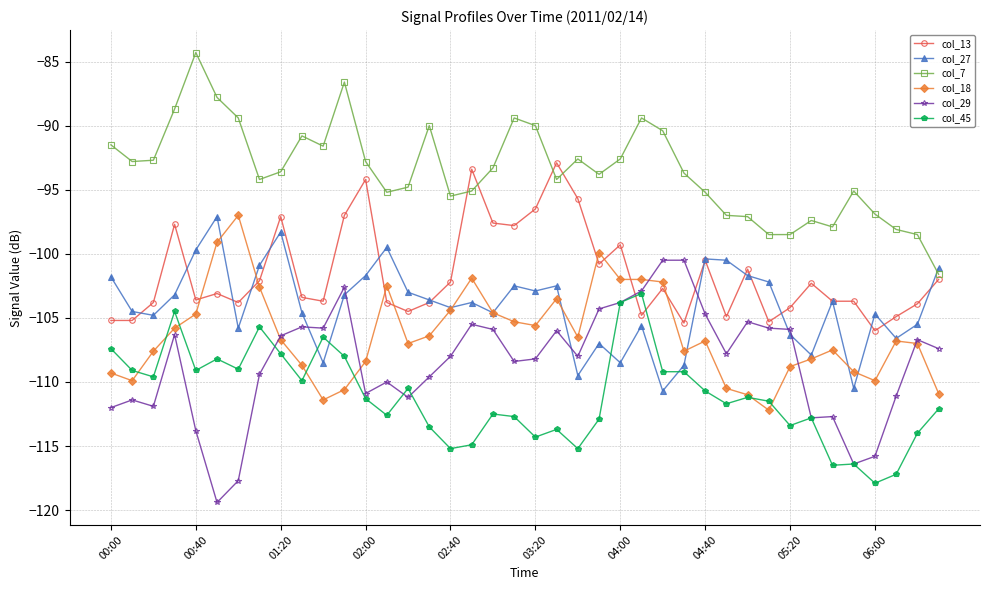

What is the greatest value displayed?

-84.3